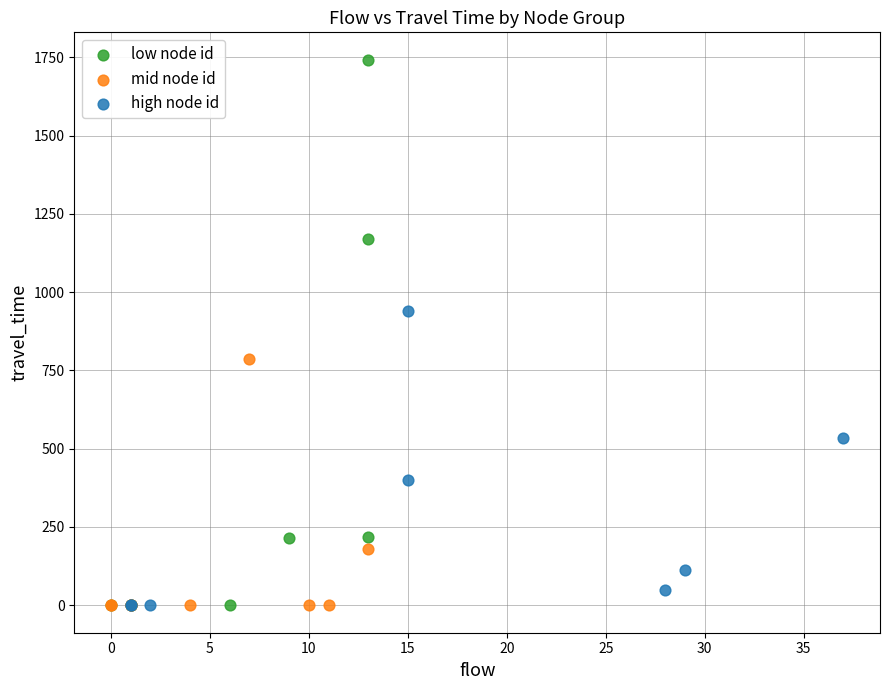

Which series contains the highest Y value?

low node id